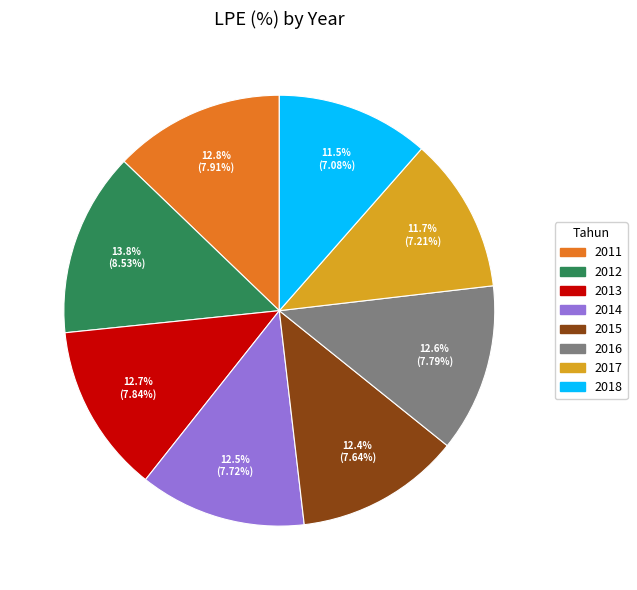

To the nearest percent, what is the combined percentage of 2018 and 2013?

24%